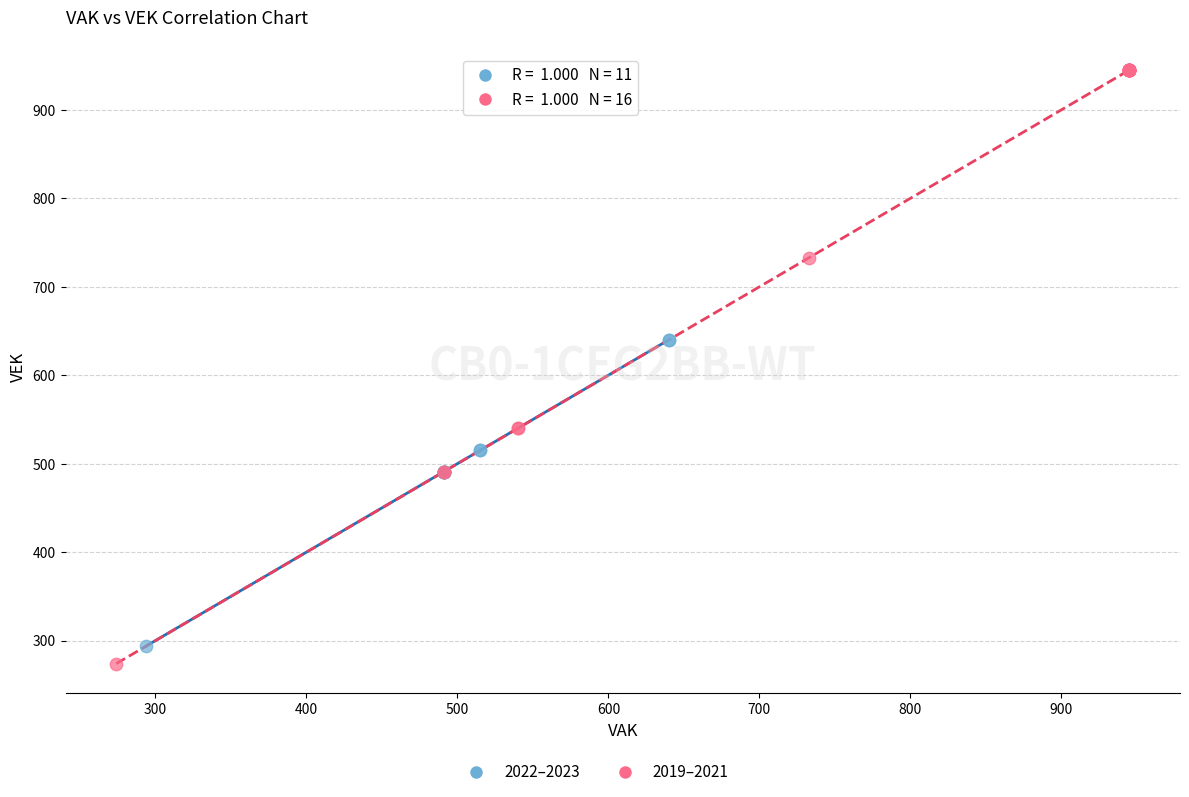

Which series has the largest Y range (max minus min)?

2019–2021